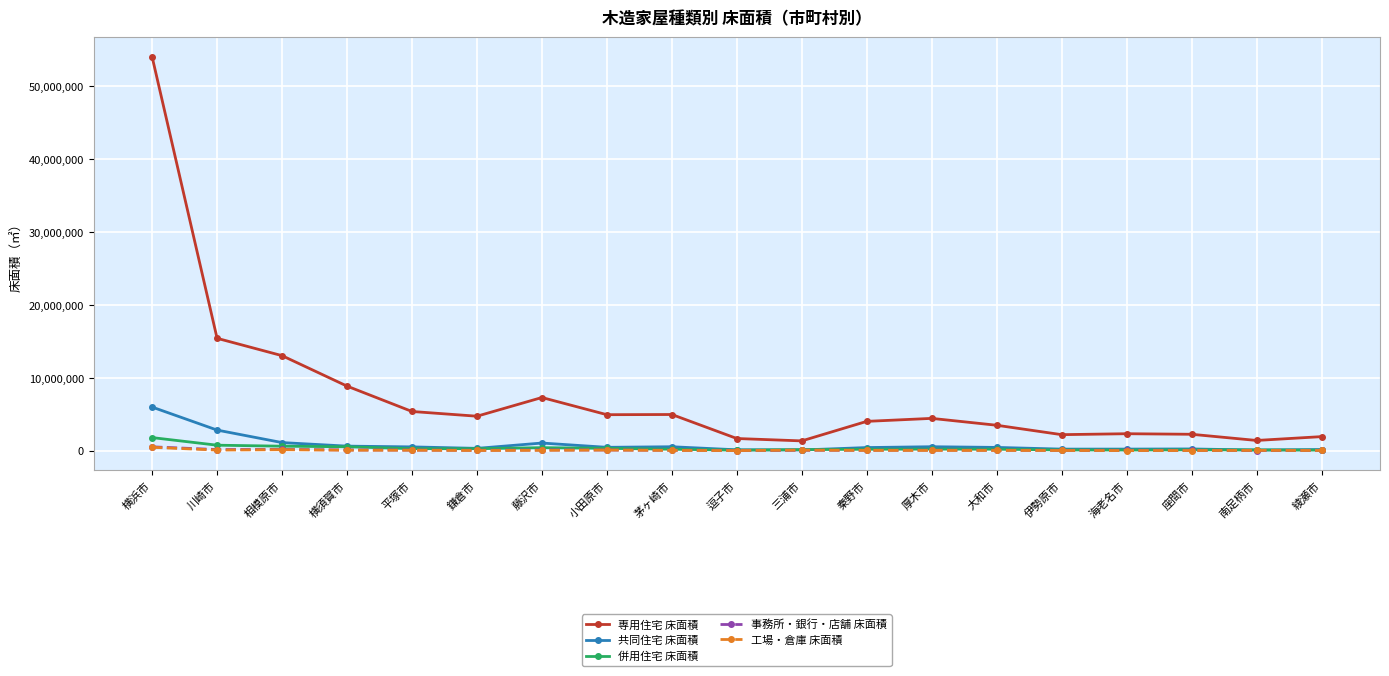

At which category is the sum across all series the highest?

横浜市